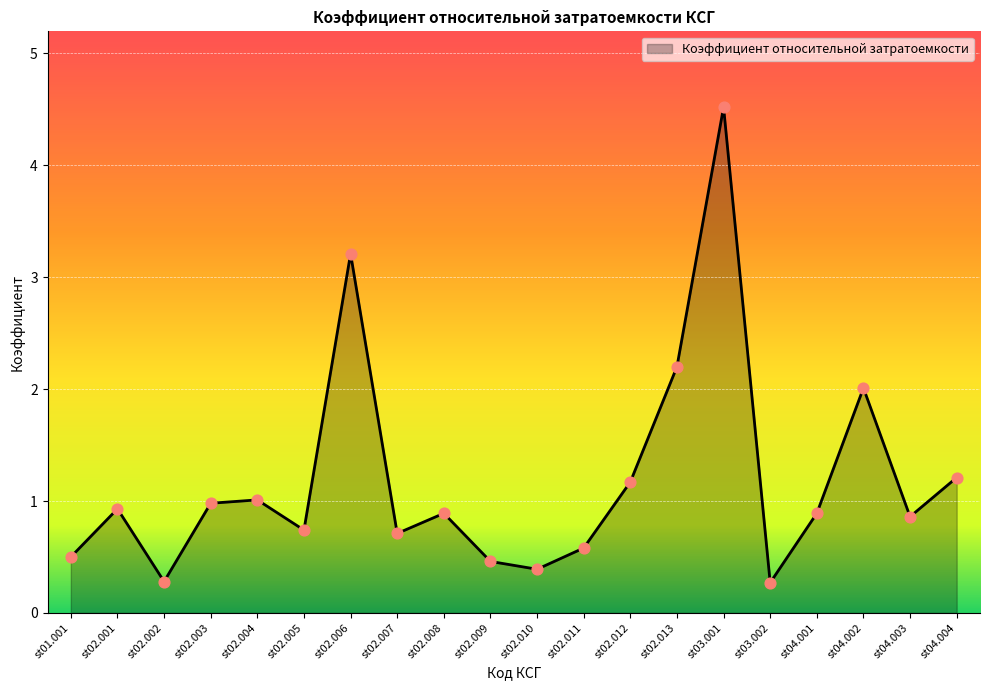

Which has a higher value, st02.007 or st01.001?

st02.007